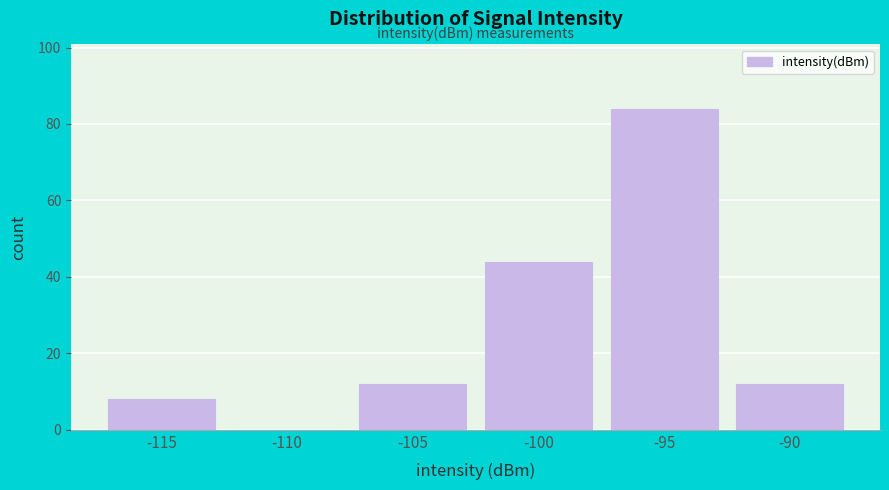

Reading left to right, what are all the values shown in this chart?

-115=8	-110=0	-105=12	-100=44	-95=84	-90=12